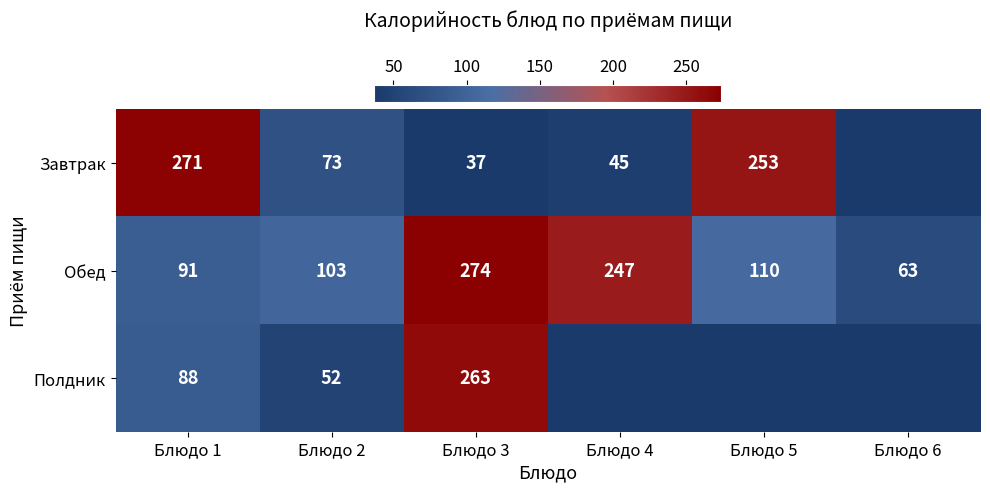

Is the value of Полдник at Блюдо 2 greater than the value of Обед at Блюдо 6?

No